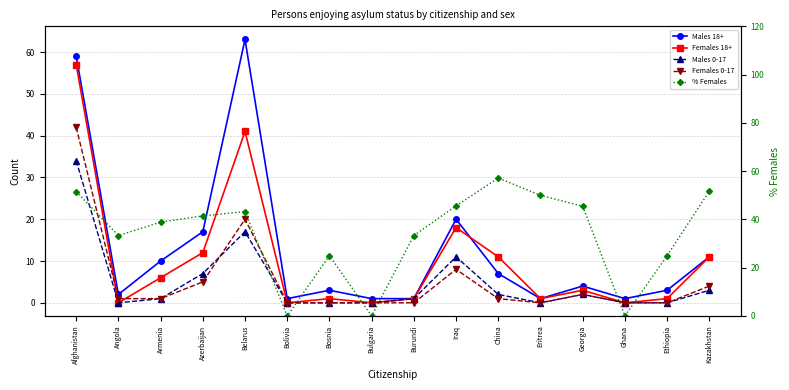

What is the difference between the highest and lowest values at Ethiopia?

25.0